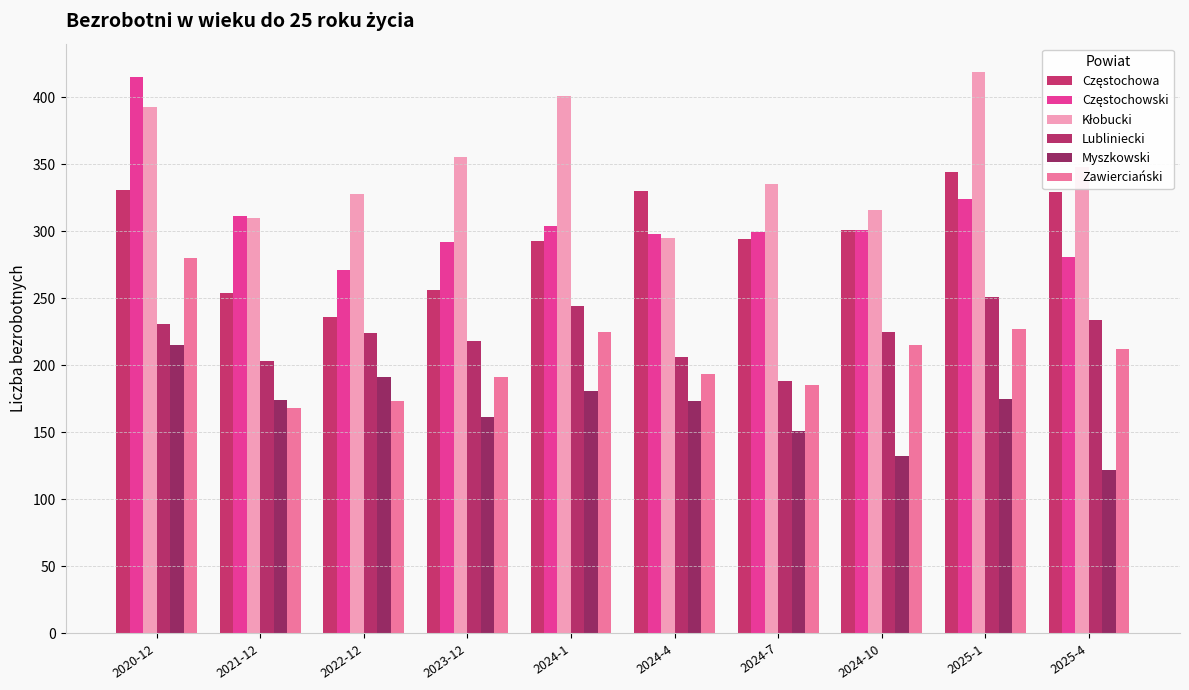

What is the smallest value displayed?

122